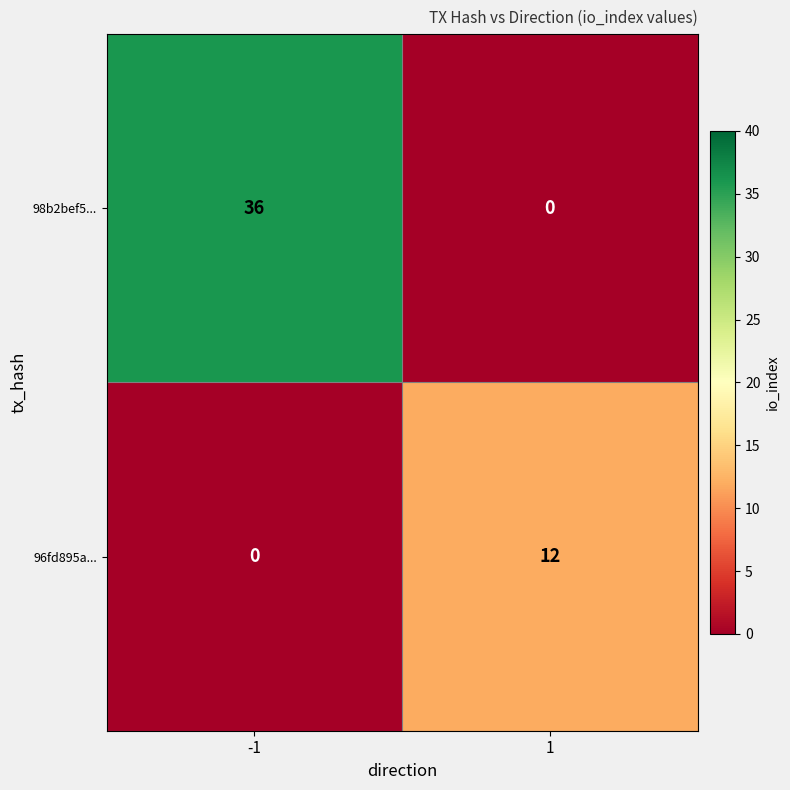

Count the number of data series in this chart.

2